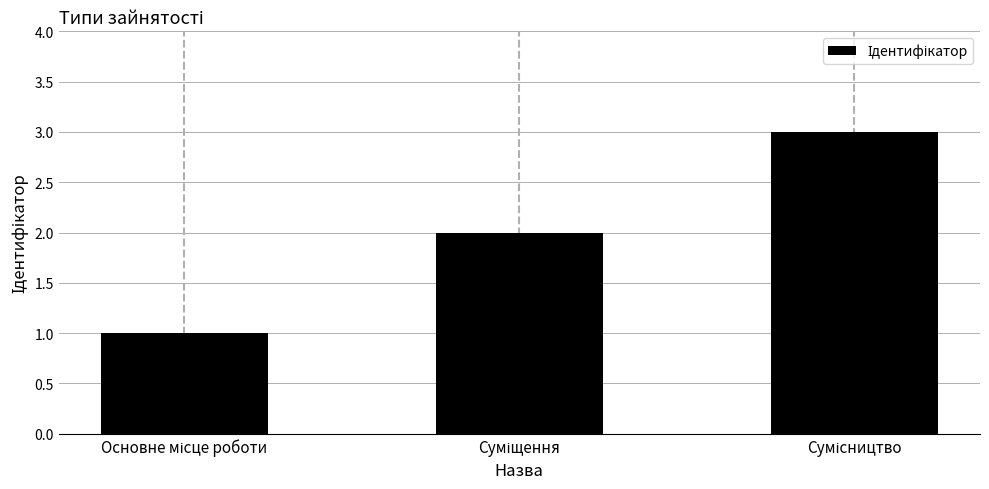

What is the sum of all values?

6